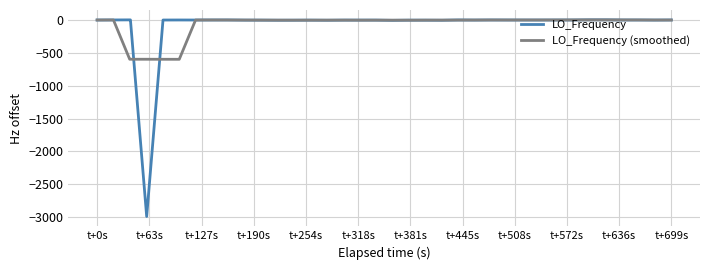

How many lines are shown in the chart?

2